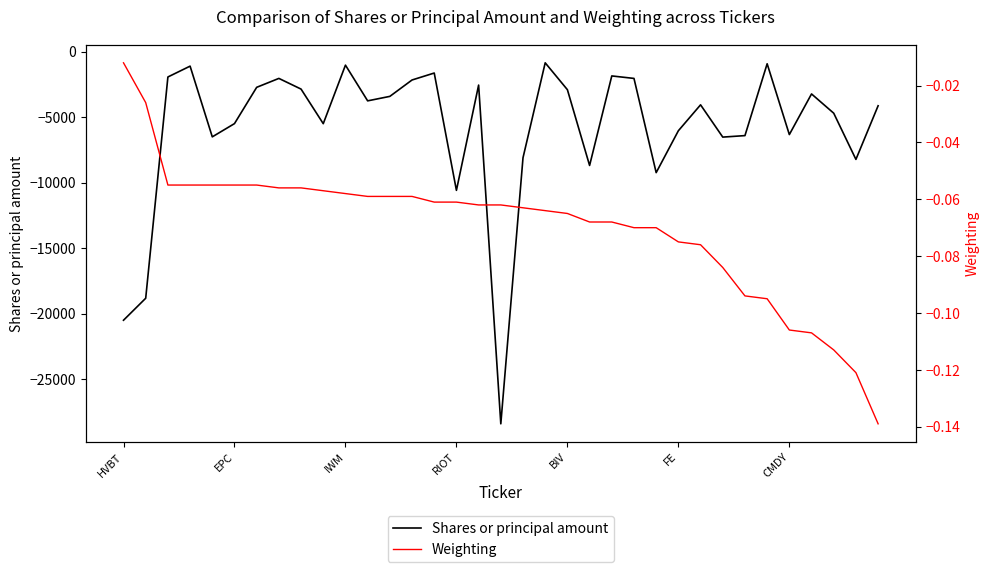

What position from the left is 34?

35